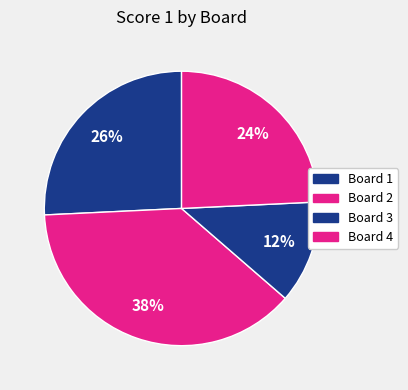

Count the number of slices in the pie.

4